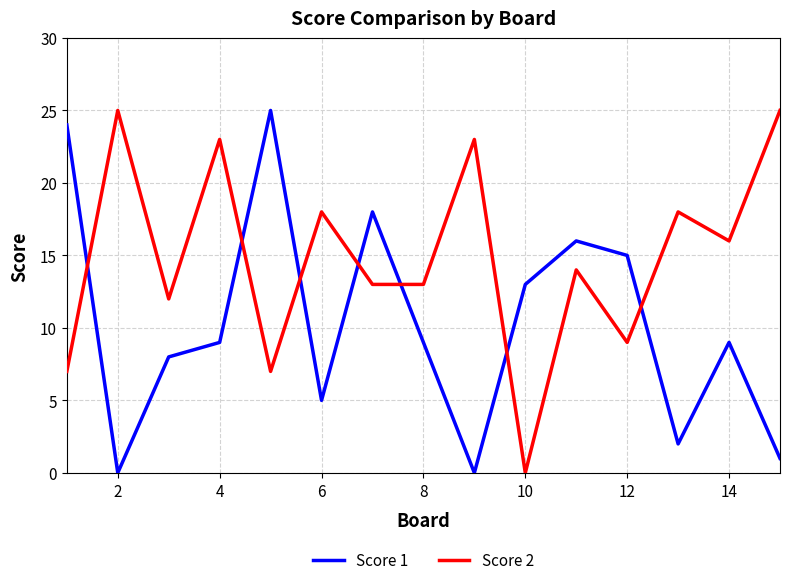

What is the greatest value displayed?

25